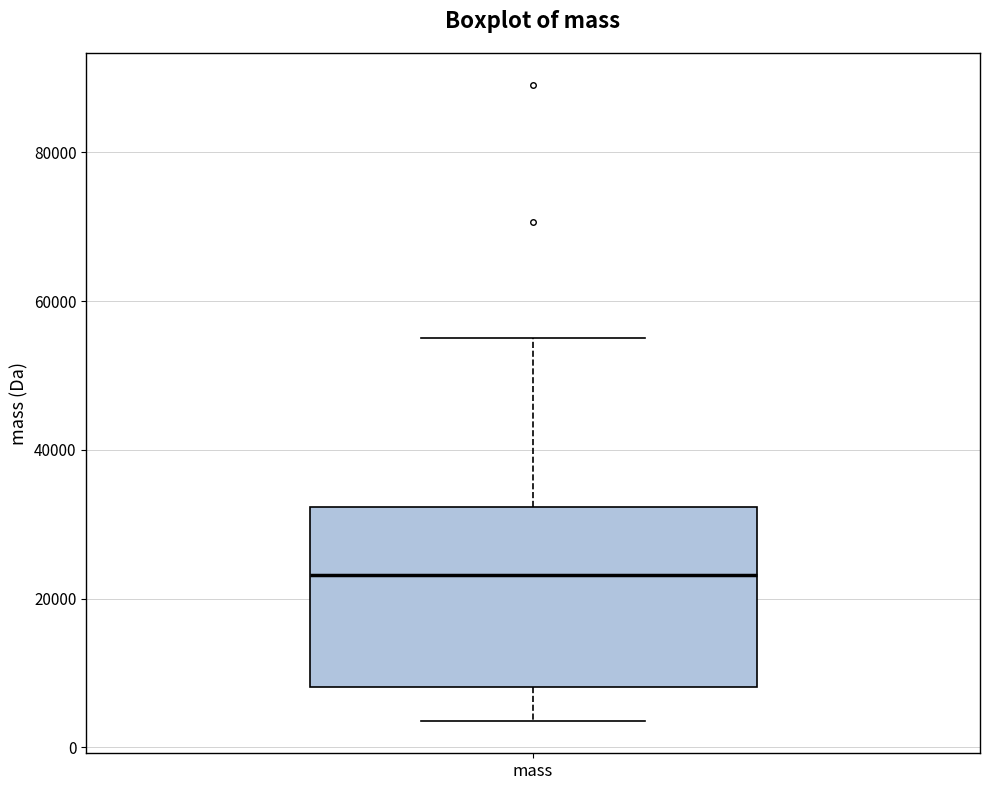

Transcribe this box plot: give where the median line is, the range the box spans, and where the two whiskers end, as read against the y-axis. The values are not printed on the chart, so give them approximately, as read against the axis.

median 24000, box 8000 to 32000, whiskers 4000 to 56000